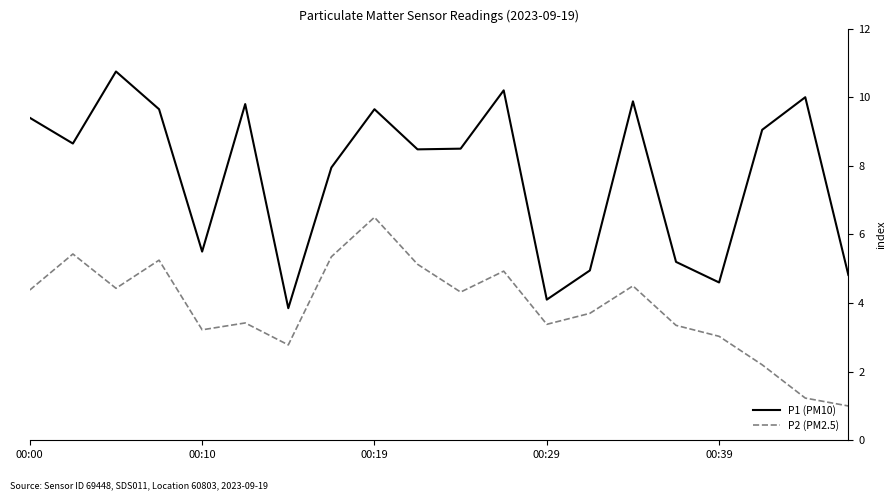

Which series has the largest total across all categories?

P1 (PM10)